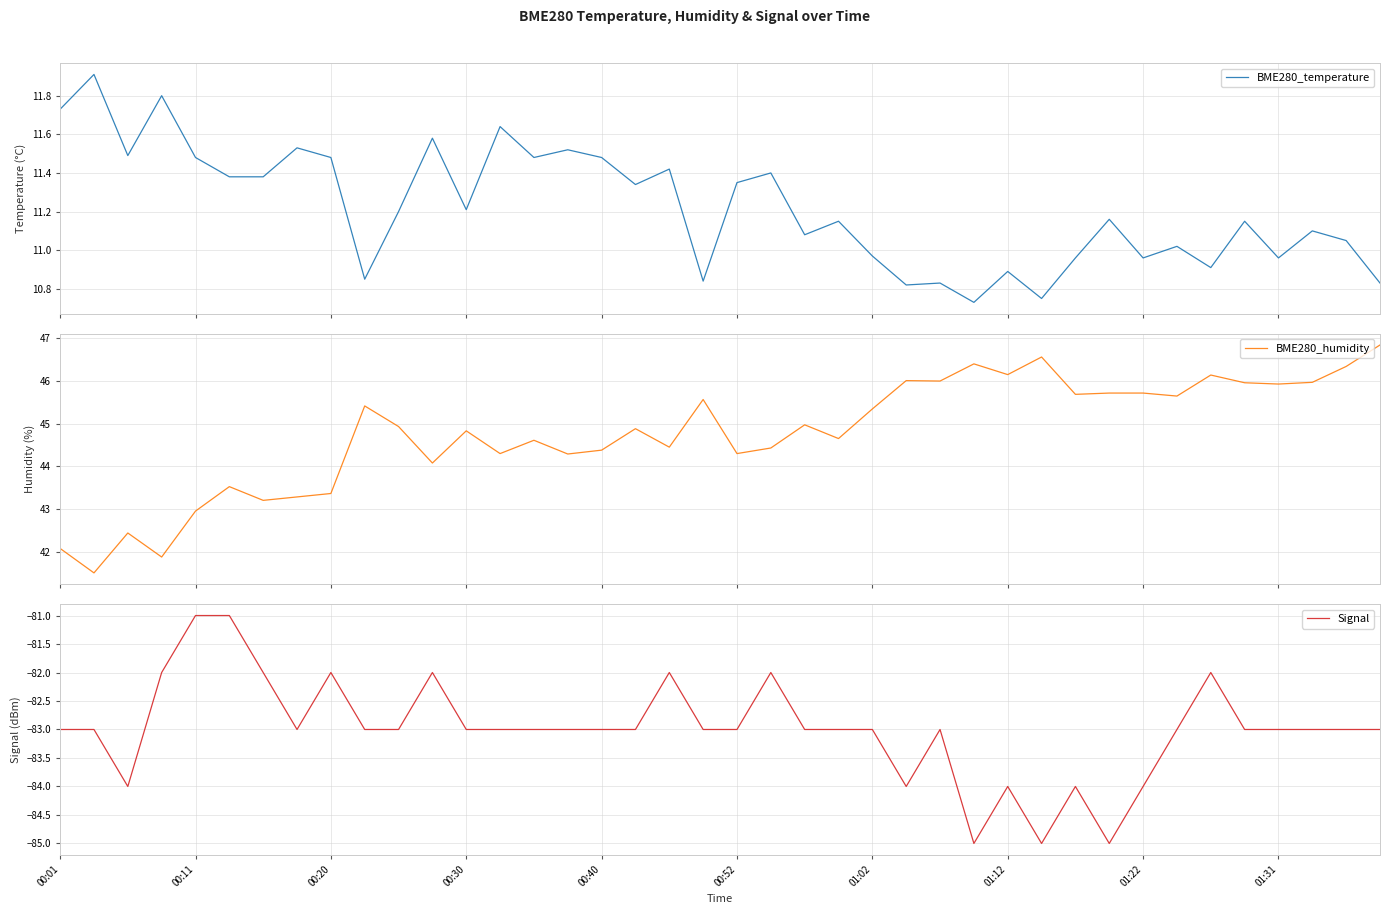

What is the maximum value for BME280_temperature?

11.9